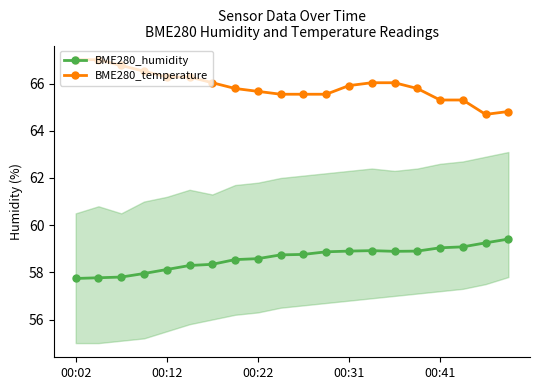

What is the average value of the BME280_humidity series?

58.6